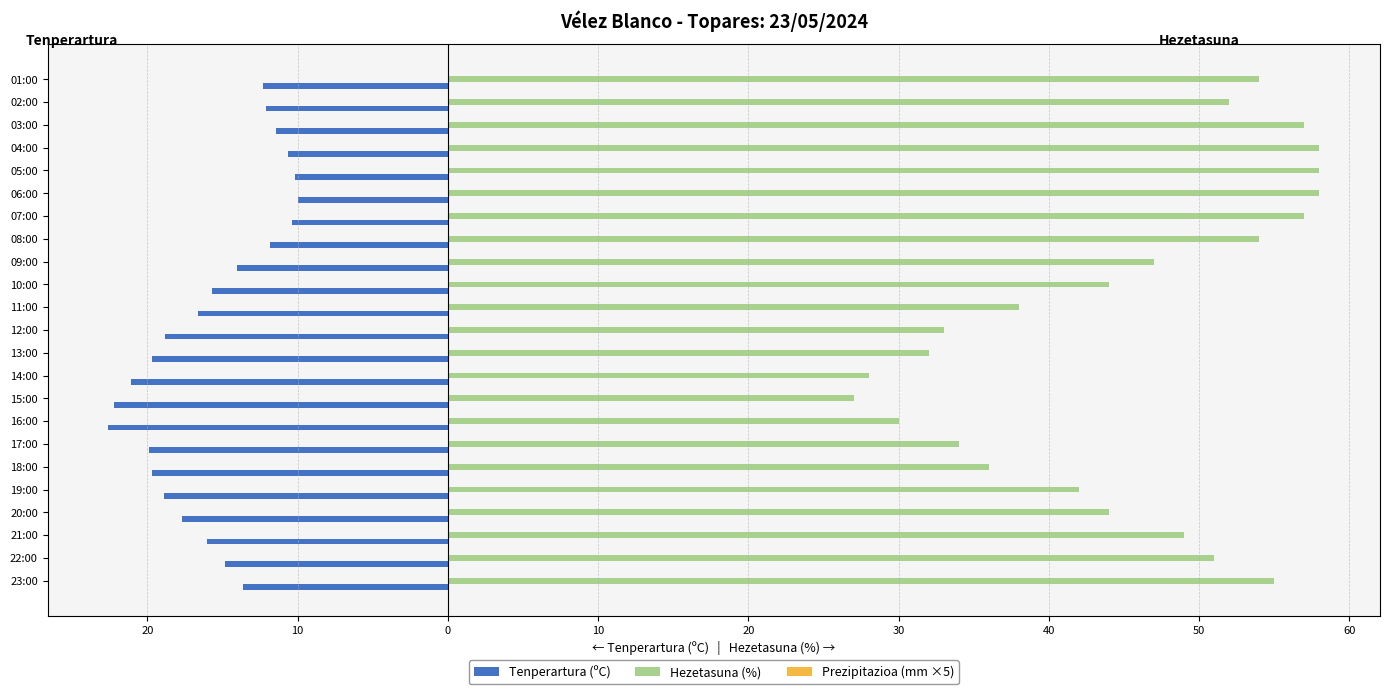

Which series has the largest total across all categories?

Hezetasuna (%)